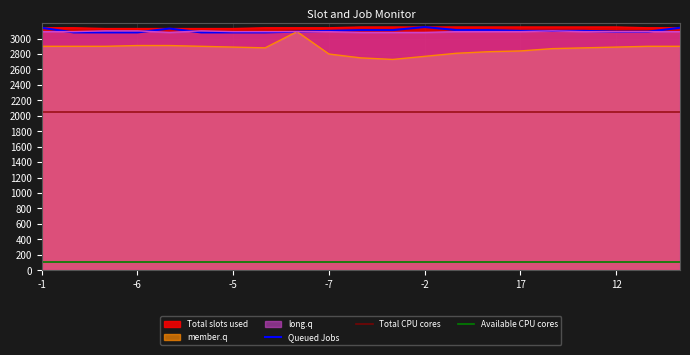

True or false: Available CPU cores and Total slots used intersect in this chart.

False